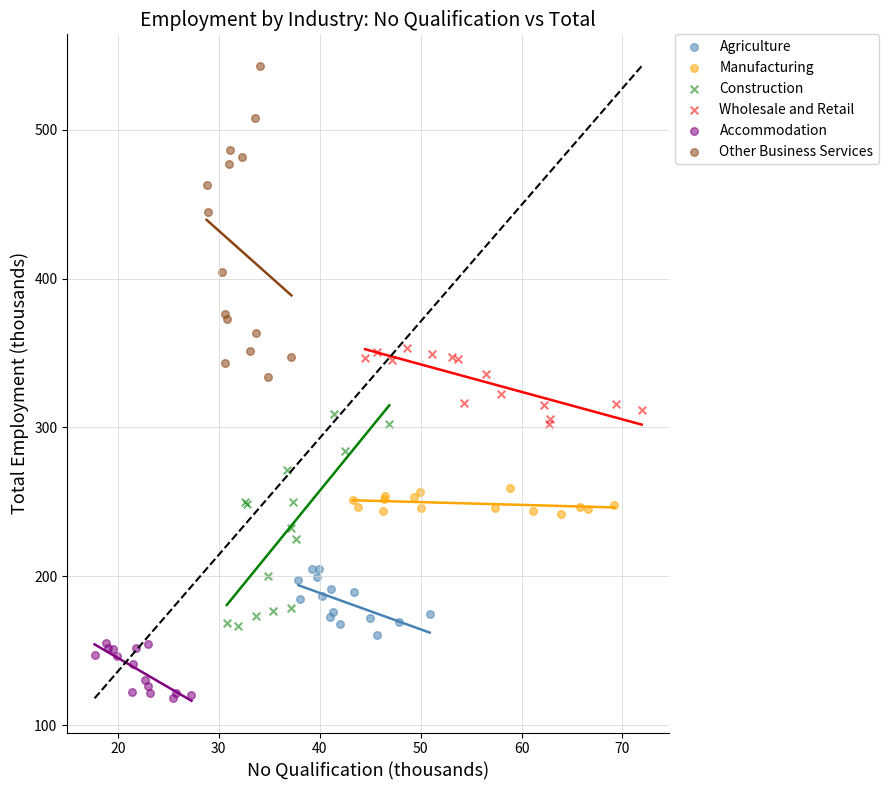

Which series contains the highest Y value?

Other Business Services